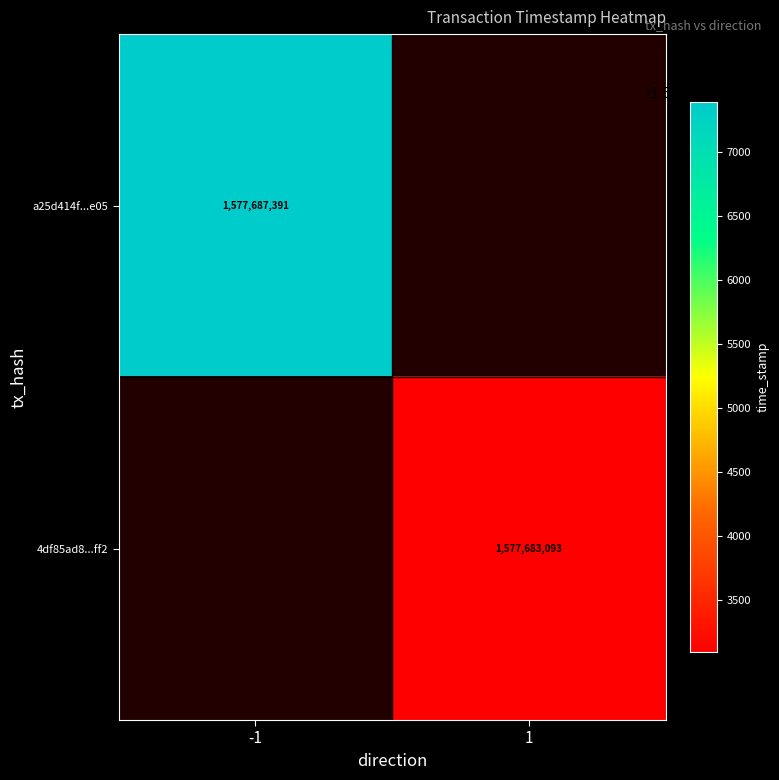

Between 1 and -1, which is larger?

-1